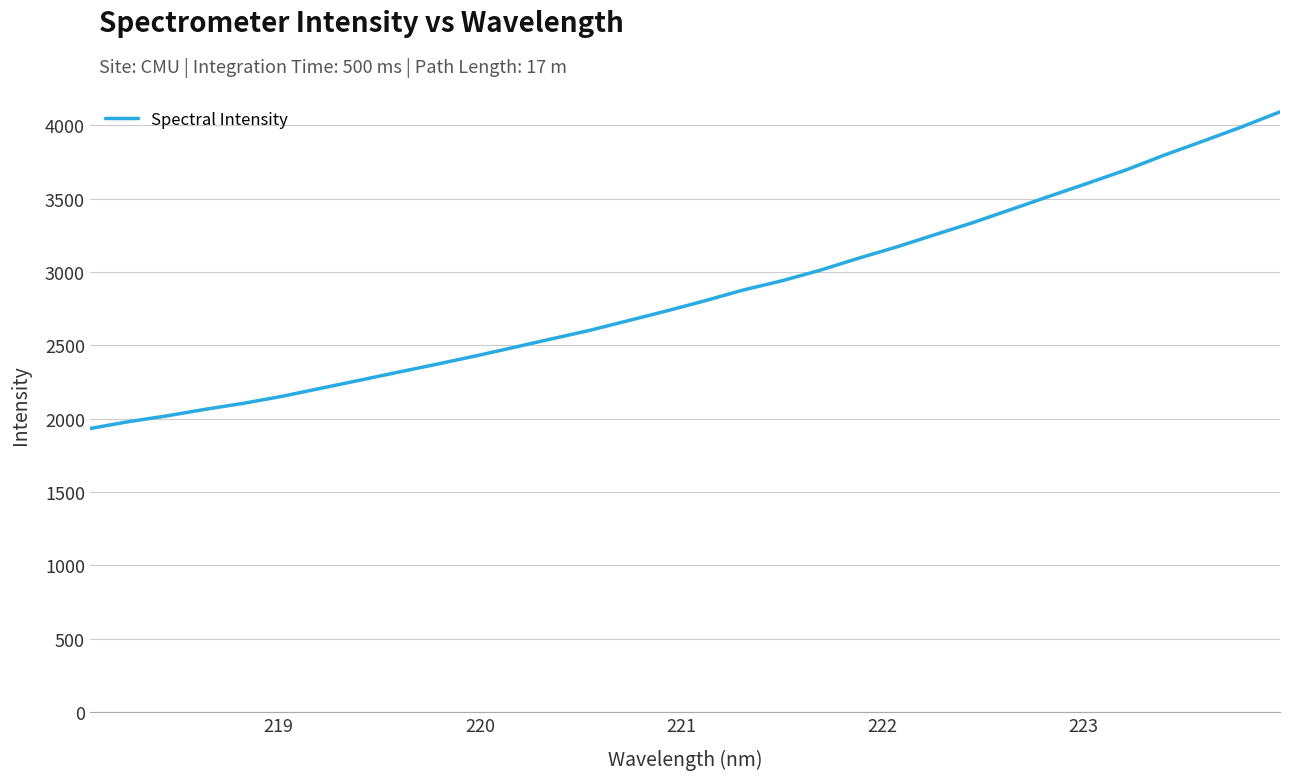

What is the minimum value shown in the chart?

1933.1